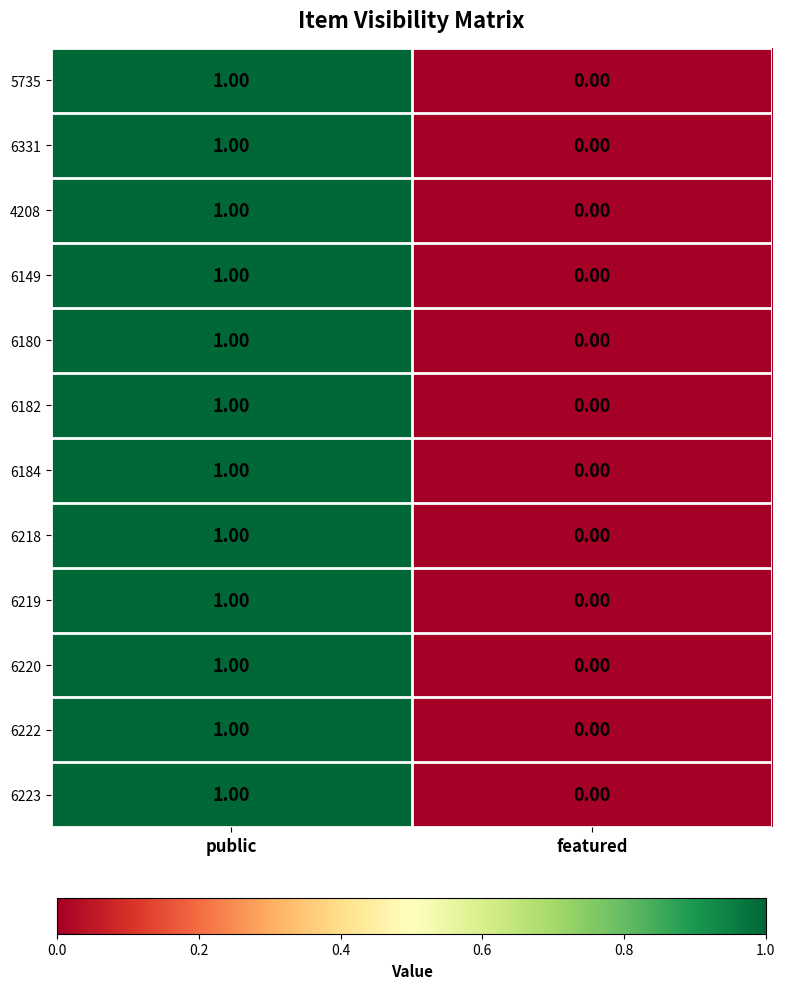

At which category does the chart reach its peak across all series?

public